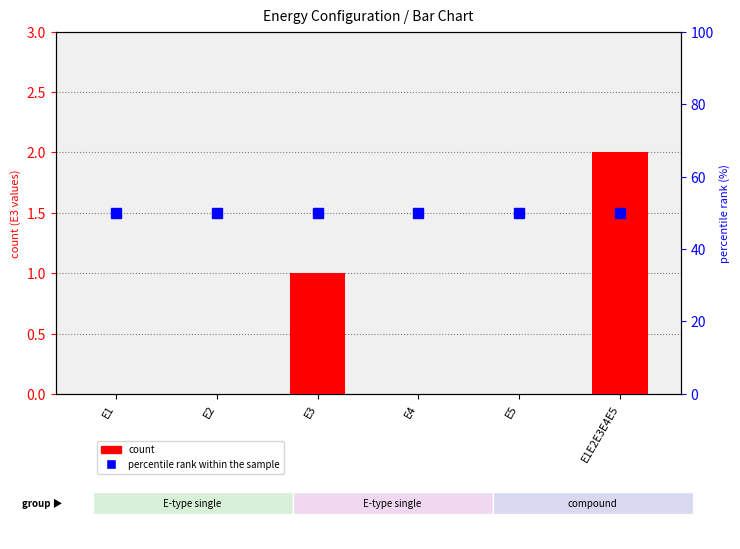

The value of count at E3 is 2. True or false?

False